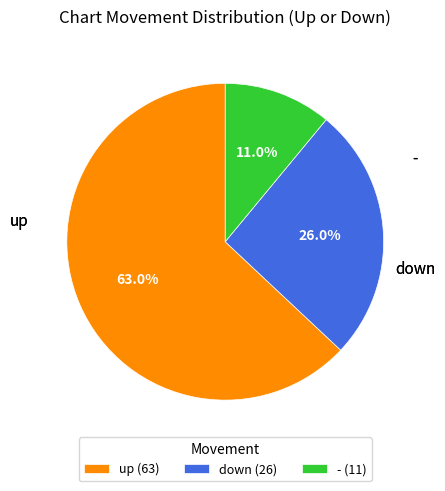

To the nearest percent, what is the combined percentage of - and down?

37%